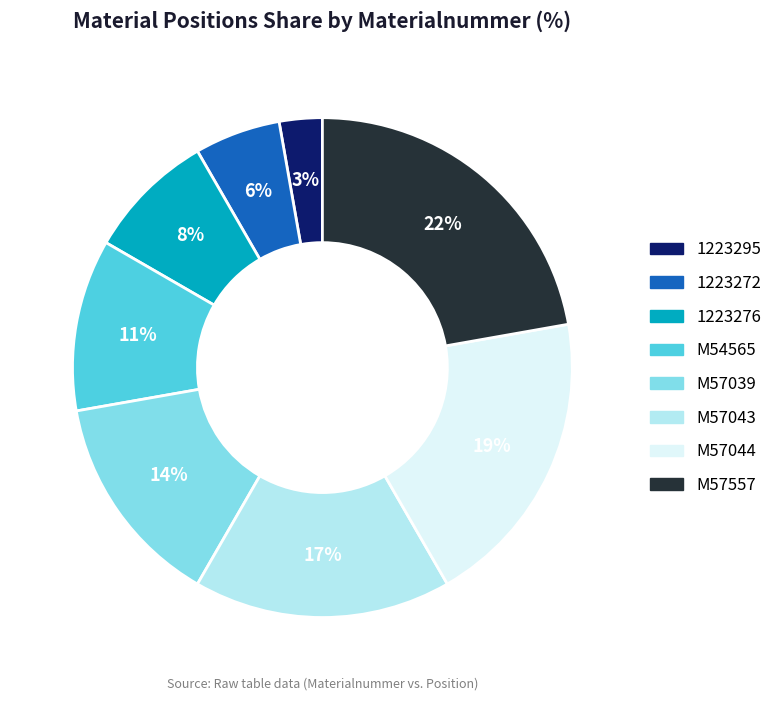

Does M57039 account for over 50% of the chart?

No